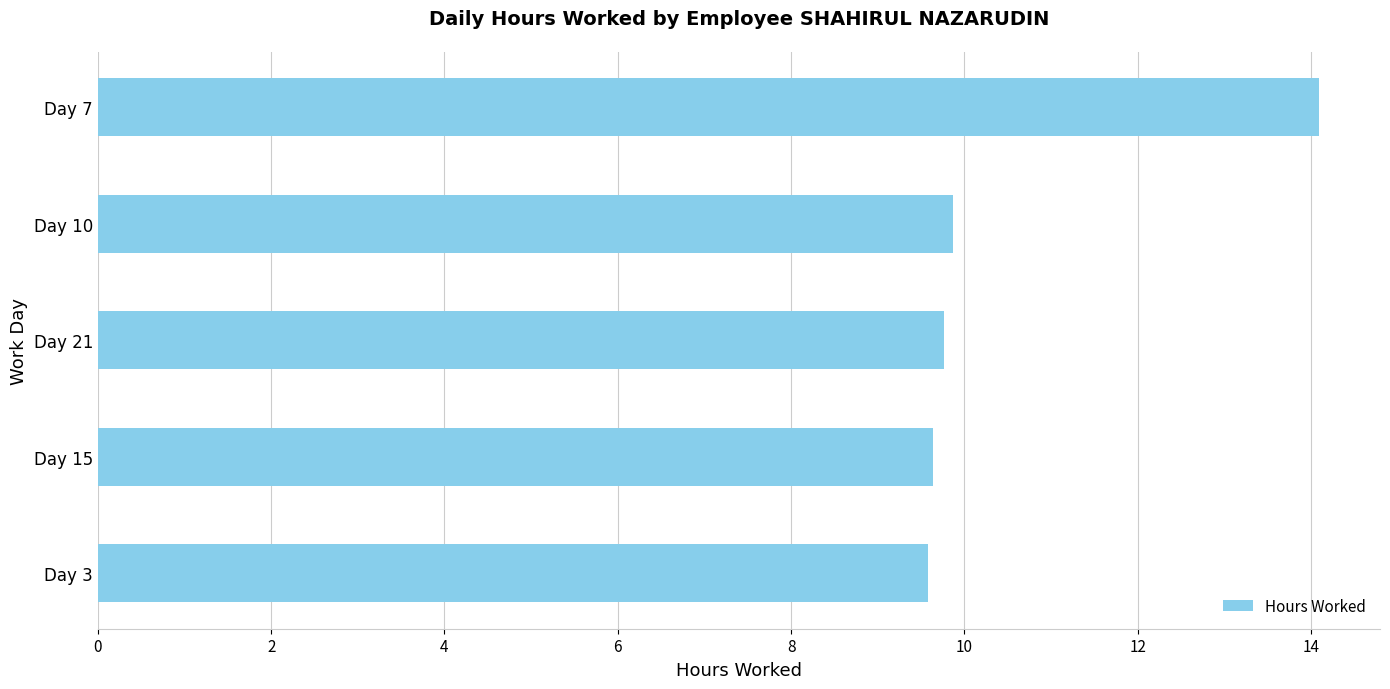

What is the greatest value displayed?

14.1